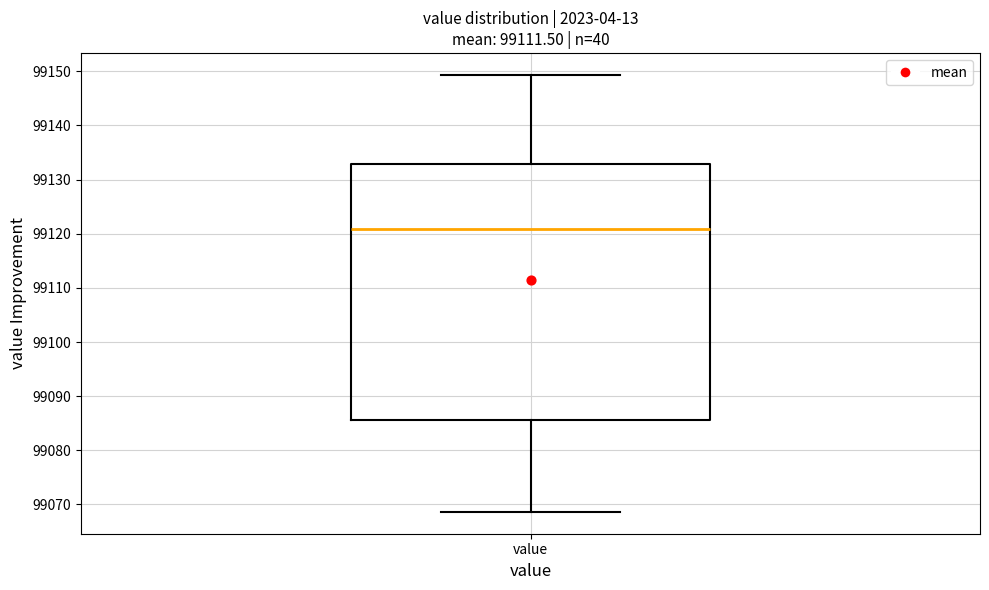

Read this box plot against the y-axis: the position of the median line, the range covered by the box, and the ends of both whiskers. The values are not printed on the chart, so give them approximately, as read against the axis.

median 99121, box 99086 to 99133, whiskers 99069 to 99149